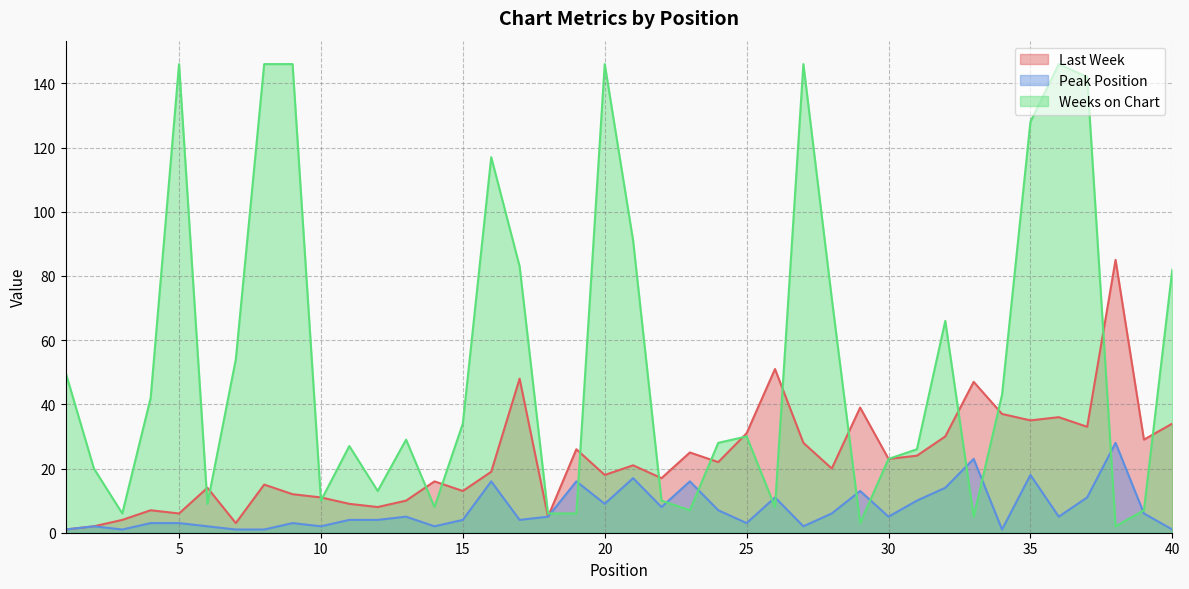

At 21, list the series in order from smallest to largest.

Peak Position, Last Week, Weeks on Chart